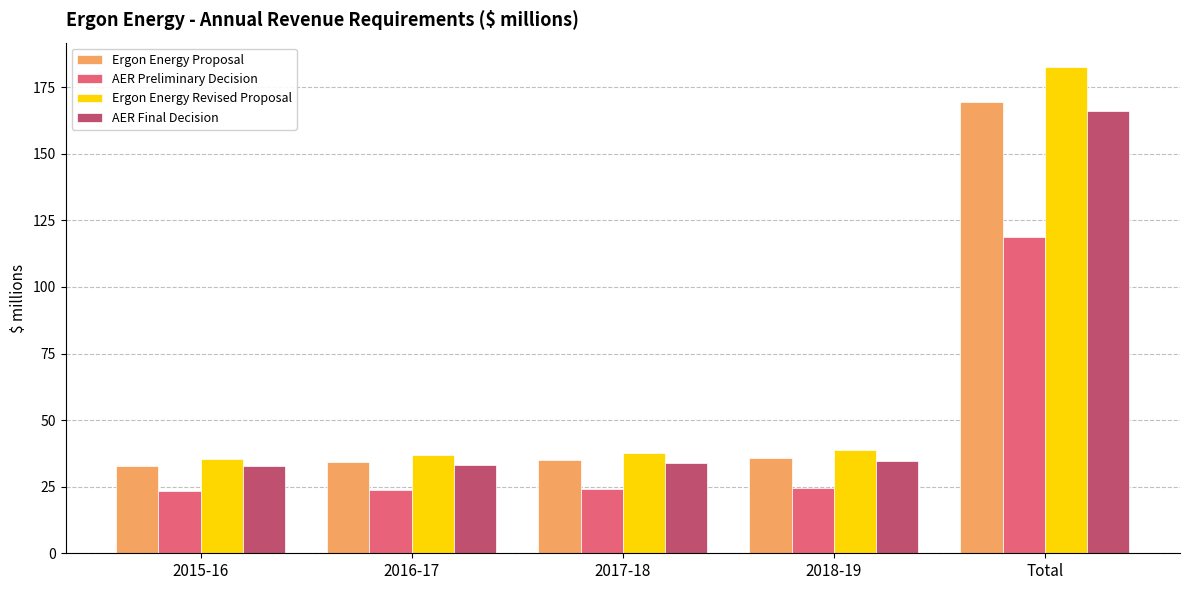

The value of AER Preliminary Decision at Total is 118.6. True or false?

True